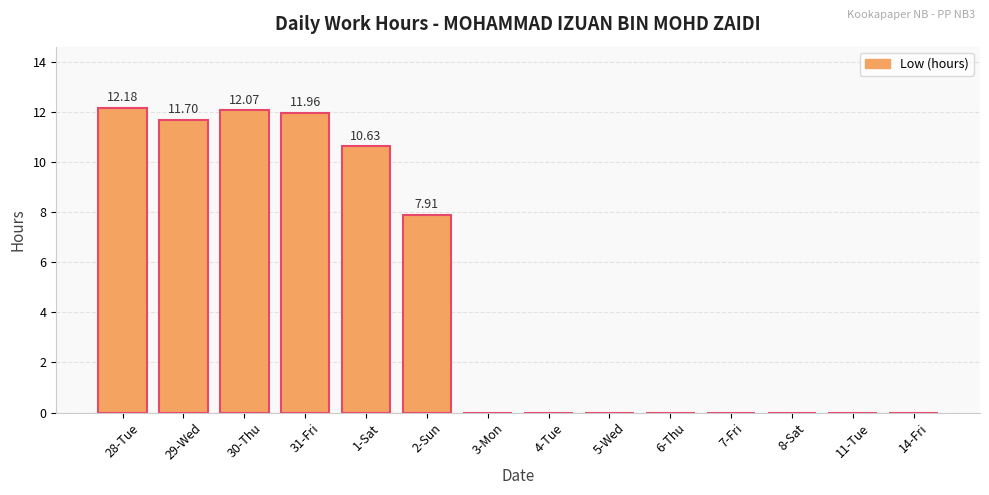

Reading left to right, transcribe all the data shown in this chart.

28-Tue=12.2	29-Wed=11.7	30-Thu=12.1	31-Fri=12.0	1-Sat=10.6	2-Sun=7.9	3-Mon=0.0	4-Tue=0.0	5-Wed=0.0	6-Thu=0.0	7-Fri=0.0	8-Sat=0.0	11-Tue=0.0	14-Fri=0.0